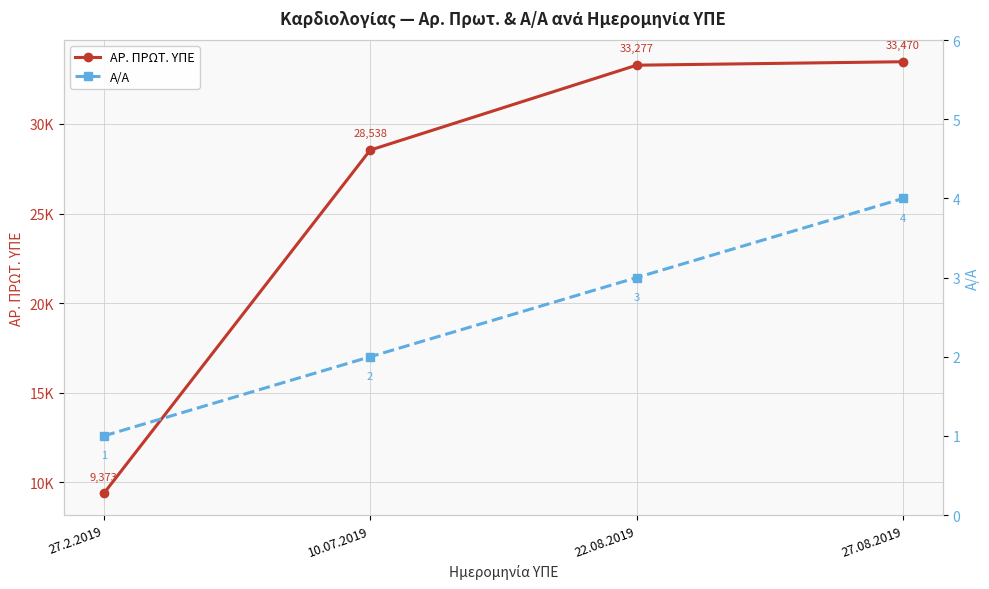

How many categories are shown in the chart?

4